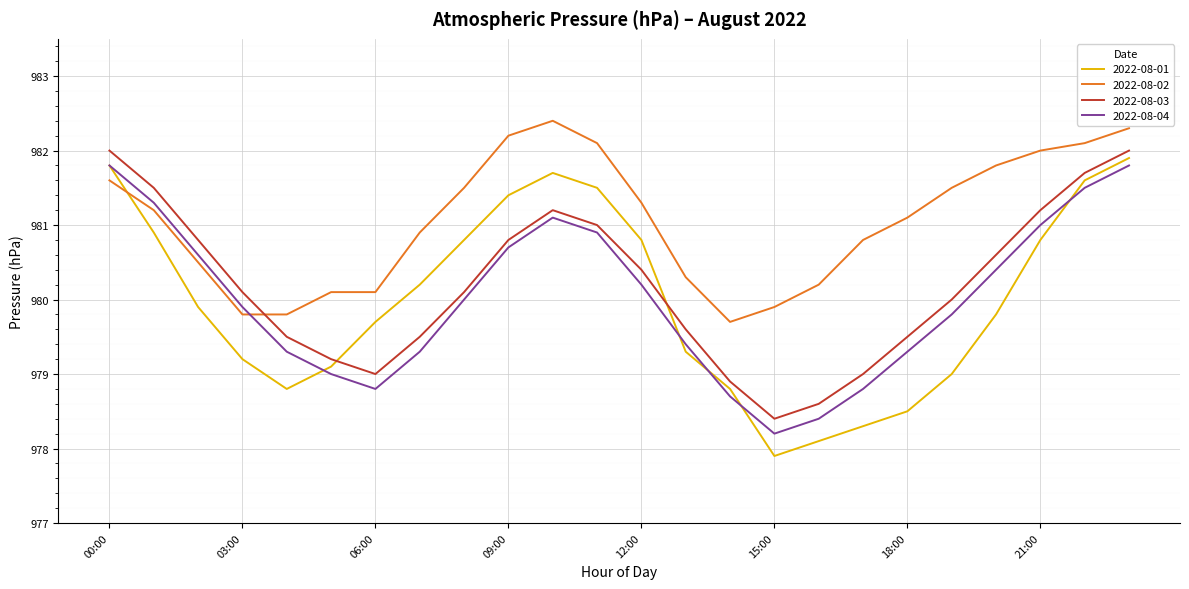

Which series has the widest spread of values?

2022-08-01